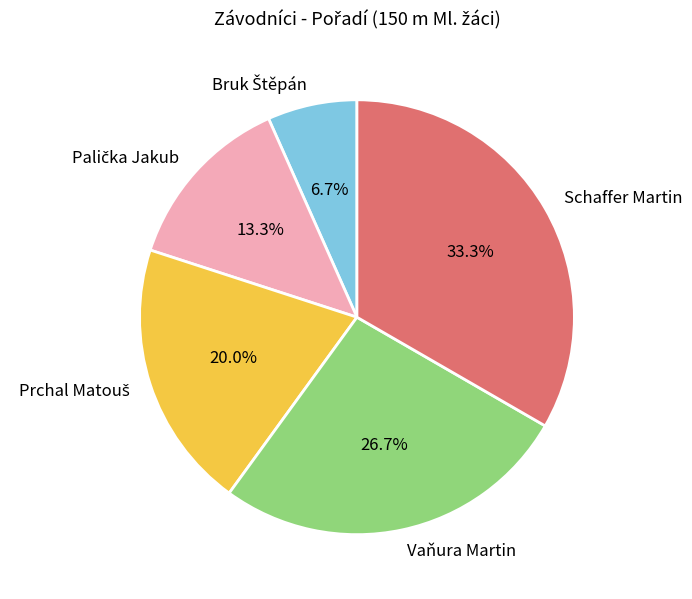

Which slice is the largest?

Schaffer Martin